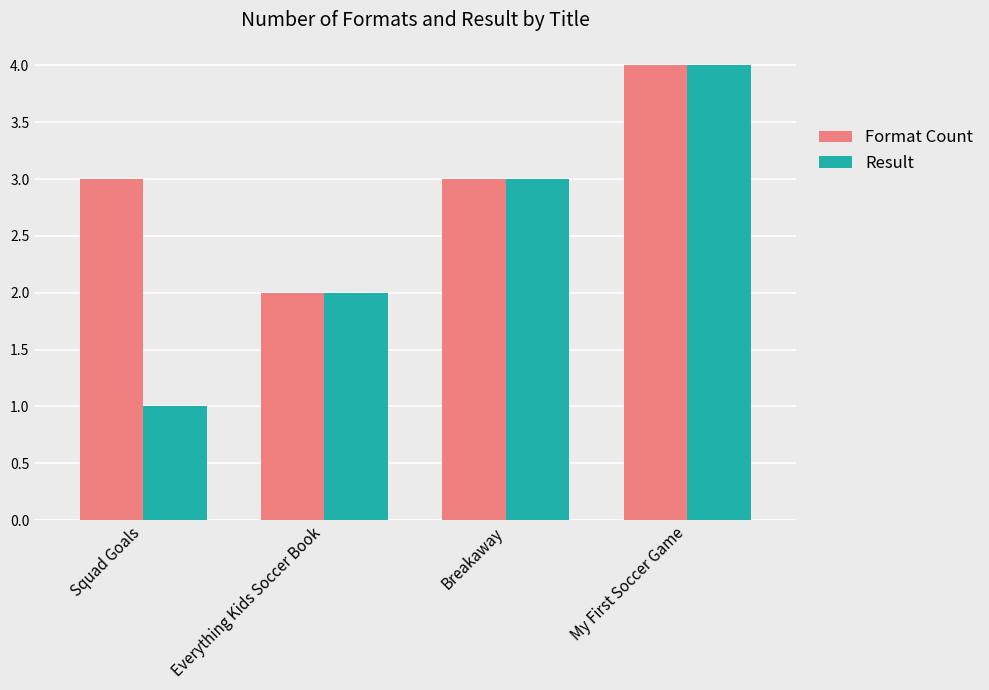

Is it true that Result equals 1 at Squad Goals?

True